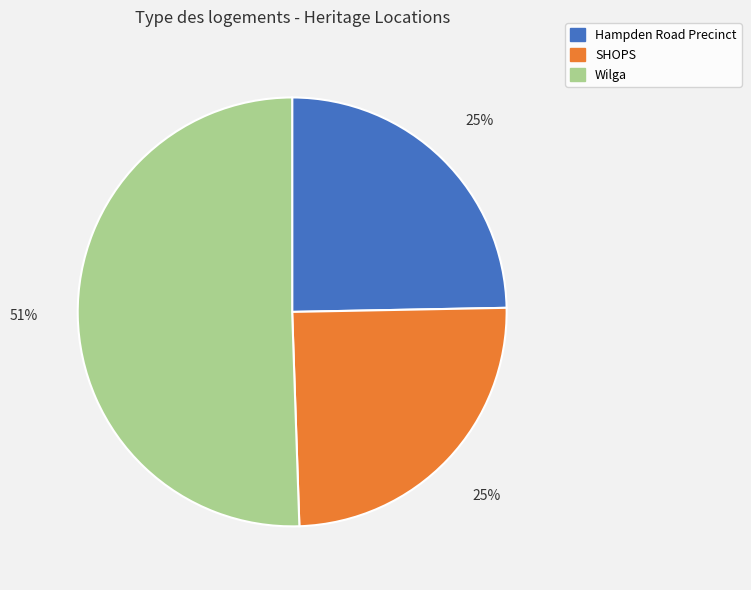

What is the ratio of the value at Hampden Road Precinct to the value at Wilga?

0.5